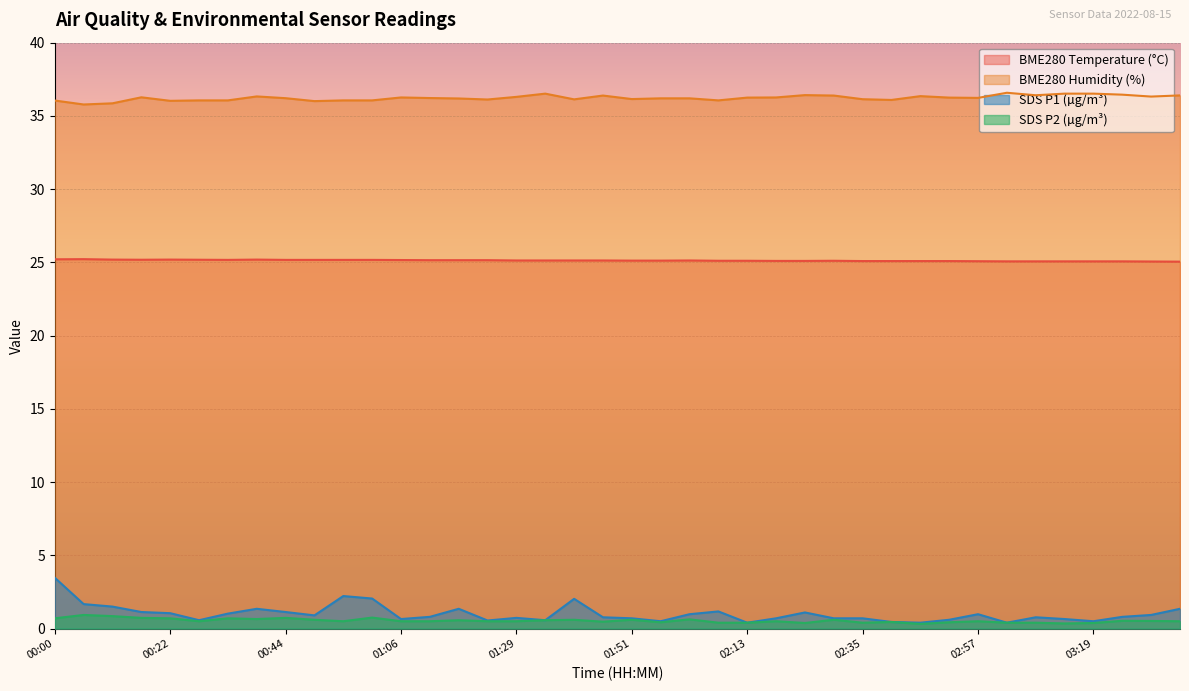

List the labels in order of SDS_P1 value, smallest first.

02:13, 02:46, 03:03, 02:41, 01:57, 03:19, 01:23, 00:28, 01:34, 02:52, 01:06, 03:14, 01:51, 02:19, 02:30, 02:35, 01:29, 01:46, 03:08, 01:12, 03:25, 00:50, 03:30, 02:02, 02:57, 00:33, 00:22, 02:24, 00:17, 00:44, 02:08, 00:38, 01:17, 03:36, 00:11, 00:06, 01:40, 01:01, 00:55, 00:00